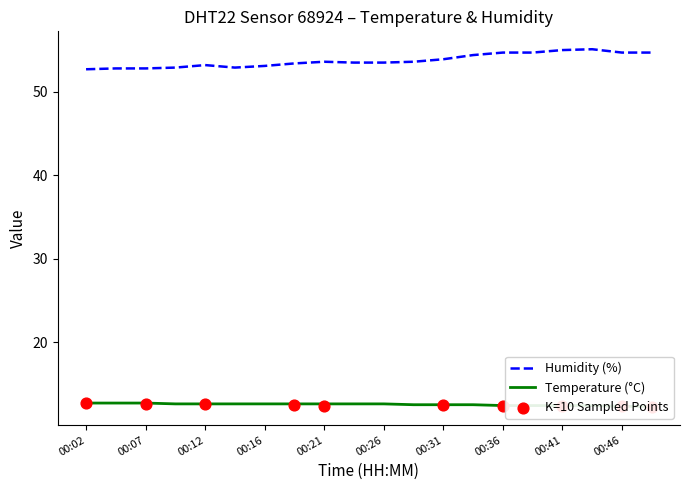

Which series contains the lowest Y value?

temperature